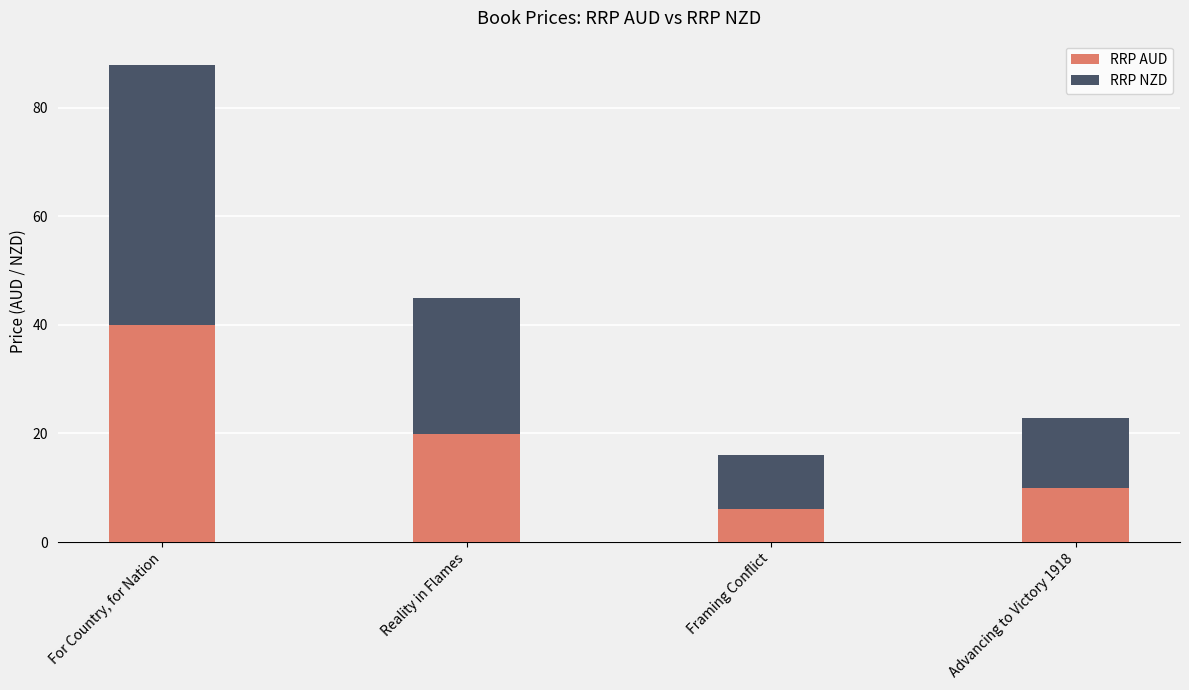

Rank the categories by RRP AUD value from lowest to highest.

Framing Conflict, Advancing to Victory 1918, Reality in Flames, For Country, for Nation